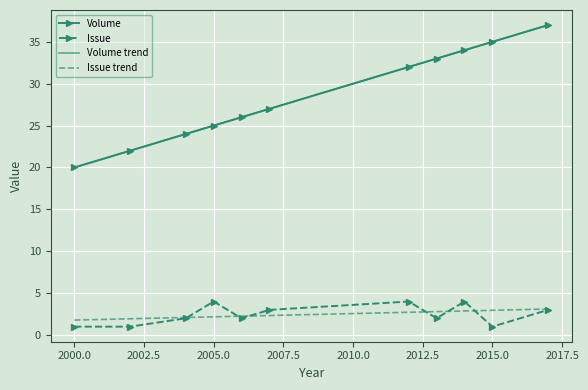

Which series has the largest range (max minus min)?

Volume